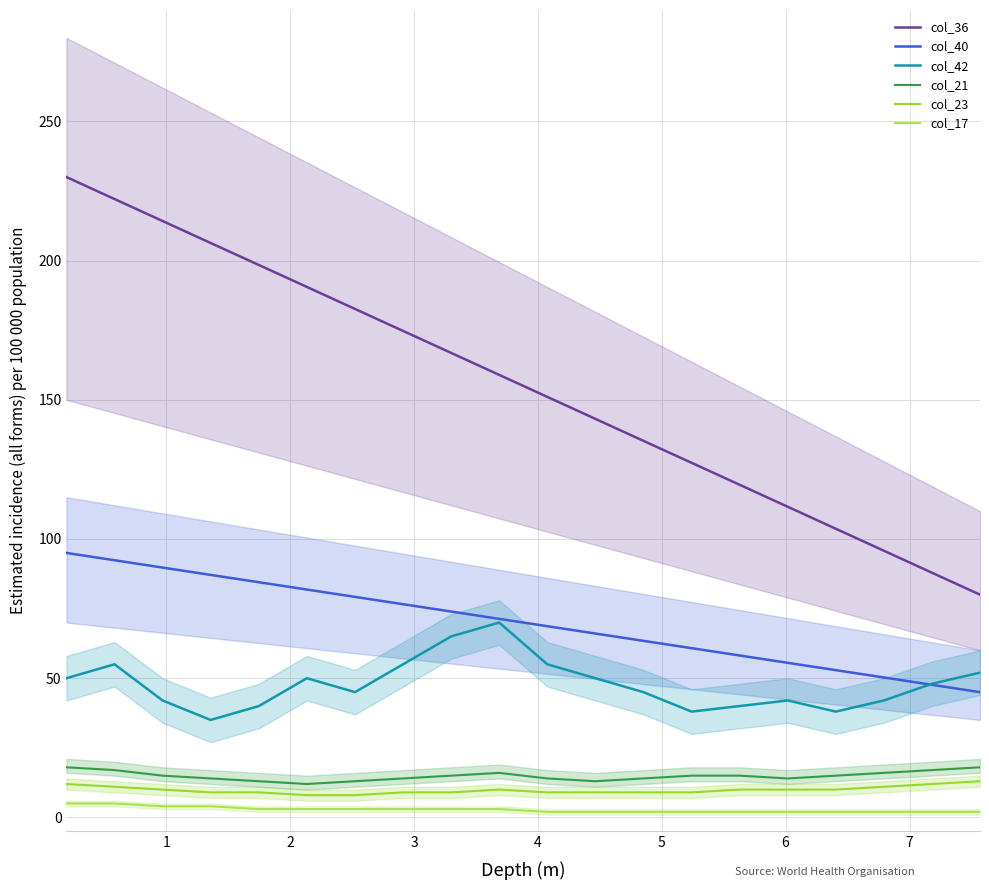

What is the smallest value displayed?

2.0